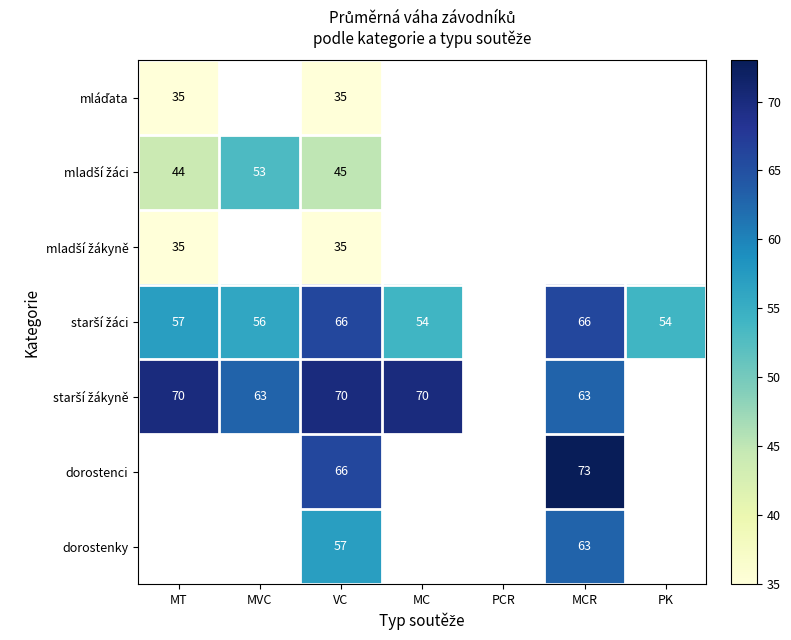

The value of dorostenci at MCR is 49. True or false?

False